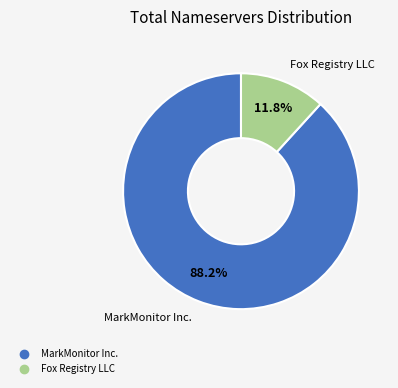

How many segments does this pie chart have?

2